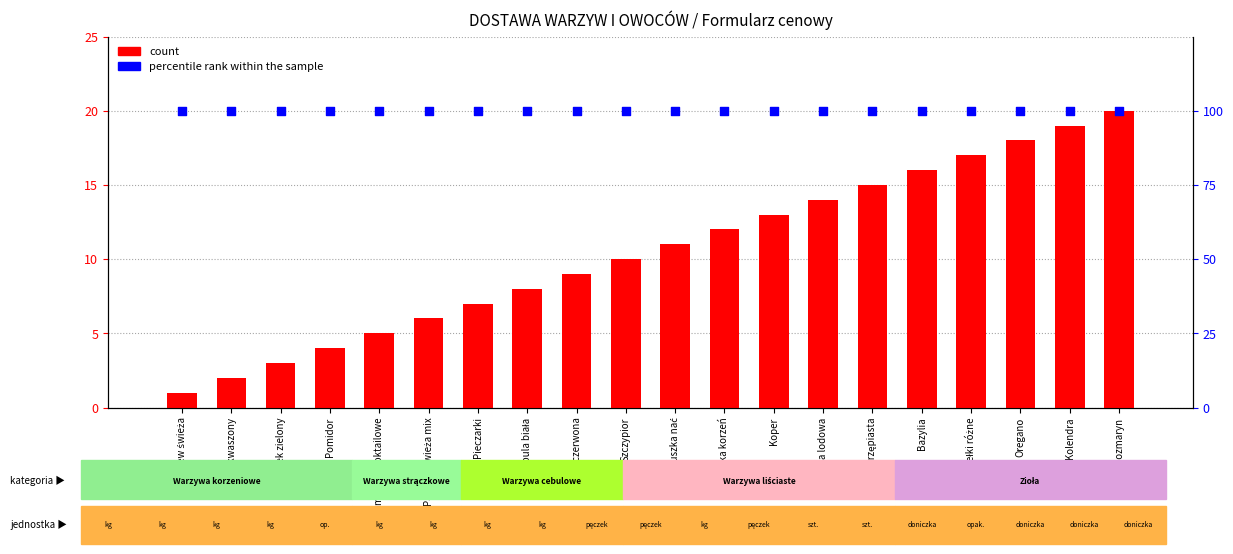

What are all the series names shown in the legend?

count, percentile rank within the sample